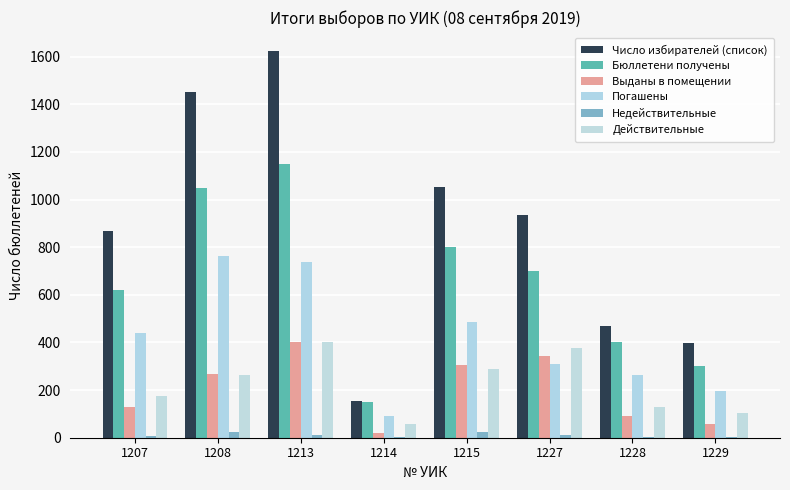

What is the maximum value shown in the chart?

1622